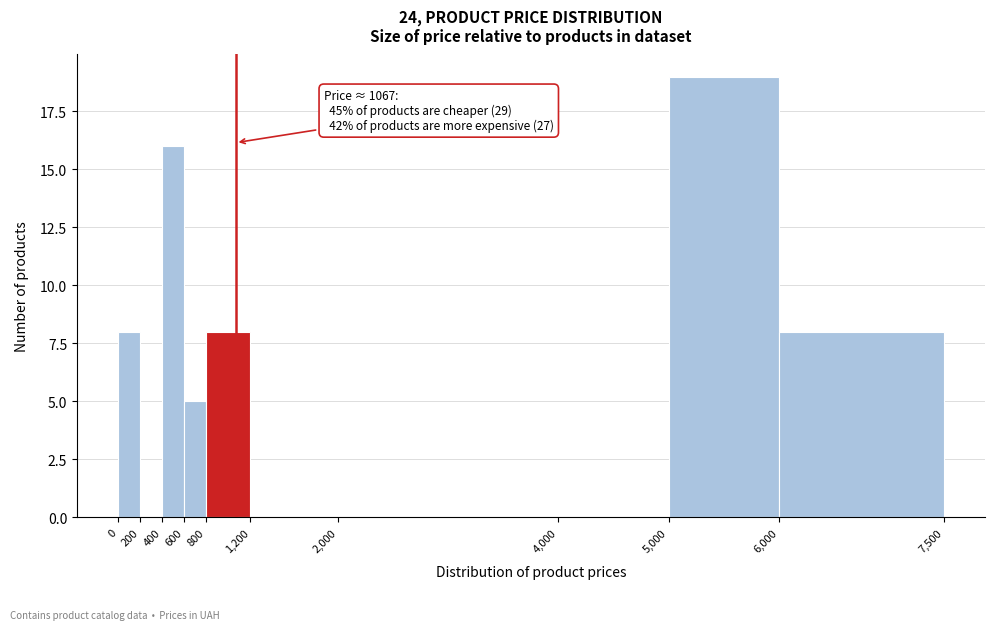

Which range on the x-axis has the tallest bar?

5,000 to 6,000